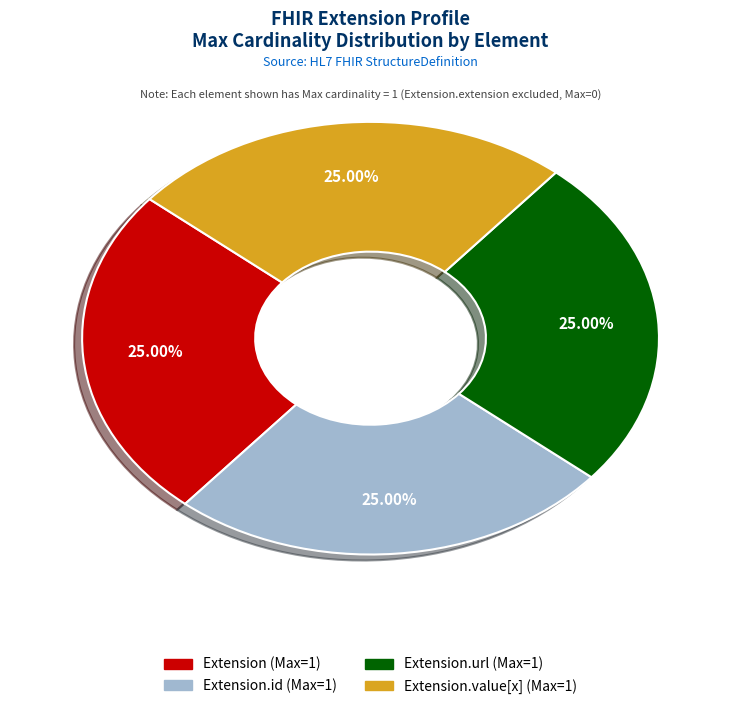

How many slices are in this pie chart?

4